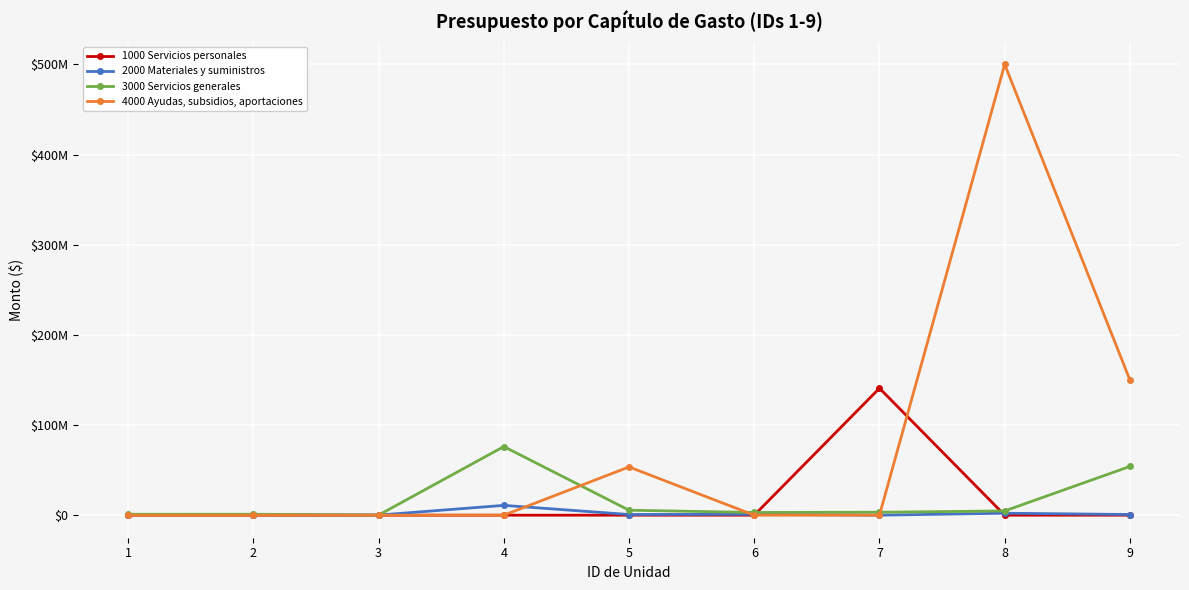

Is it true that 1000 Servicios personales equals 0 at 8?

True